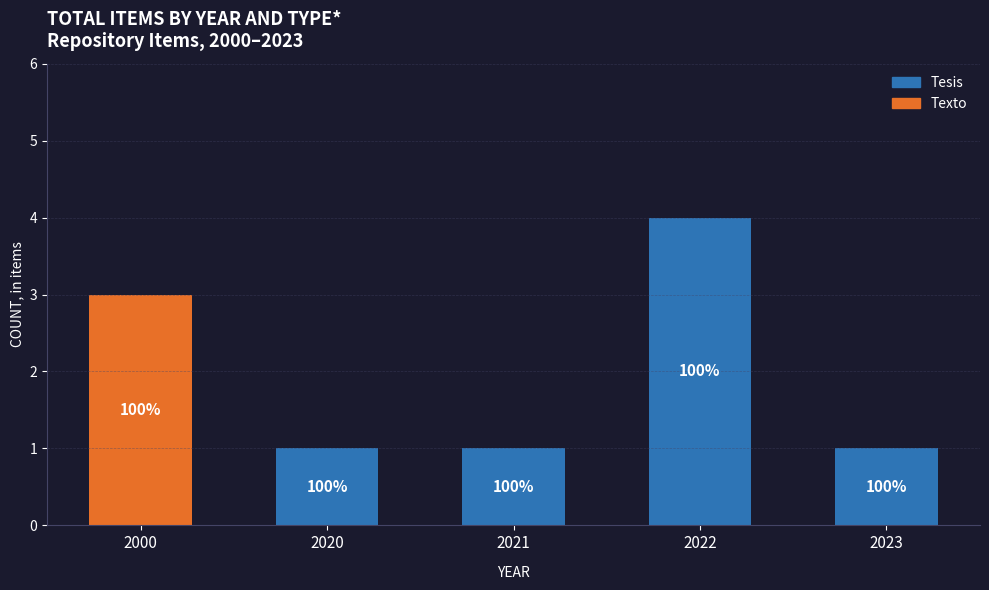

Rank the series by their maximum value, from highest to lowest.

Tesis, Texto